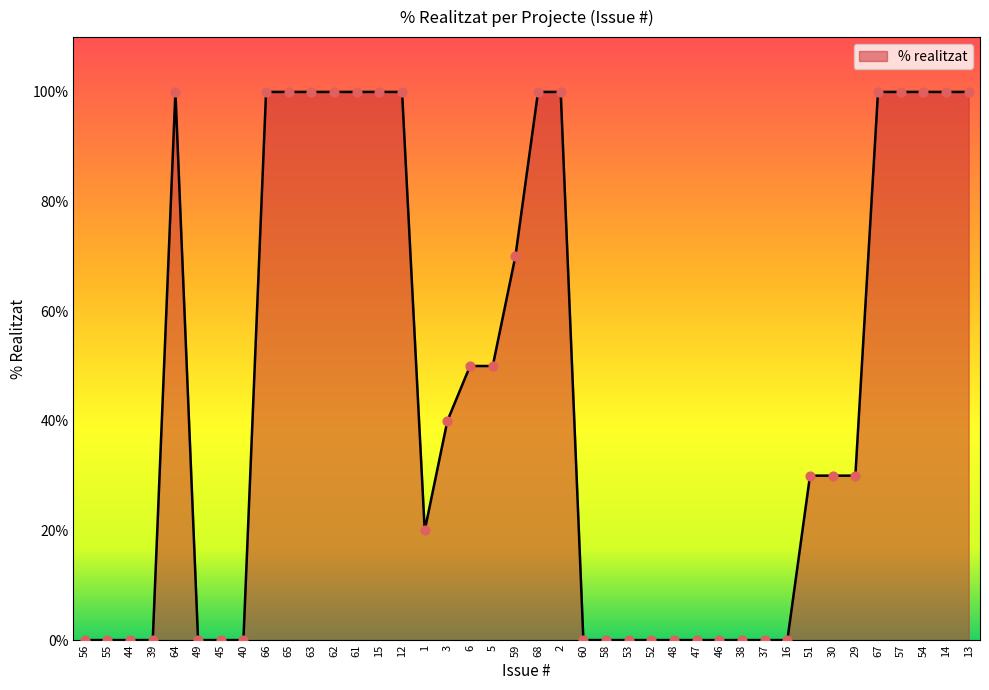

Between 59 and 53, which is larger?

59